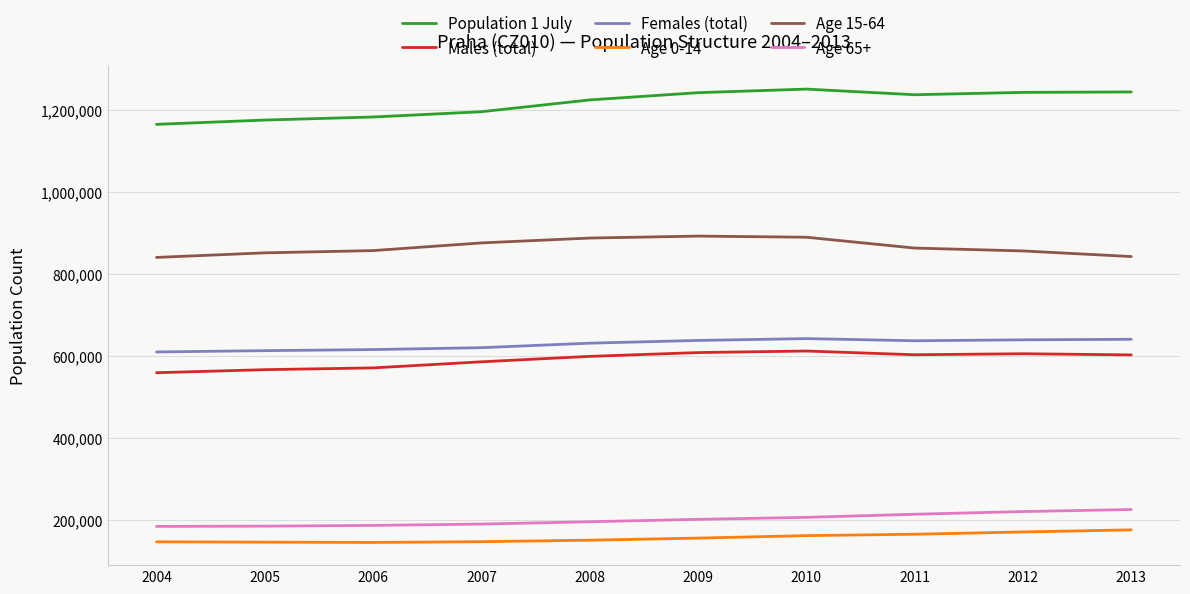

What is the sum of the Age 65+ values at 2009 and 2007?

390568